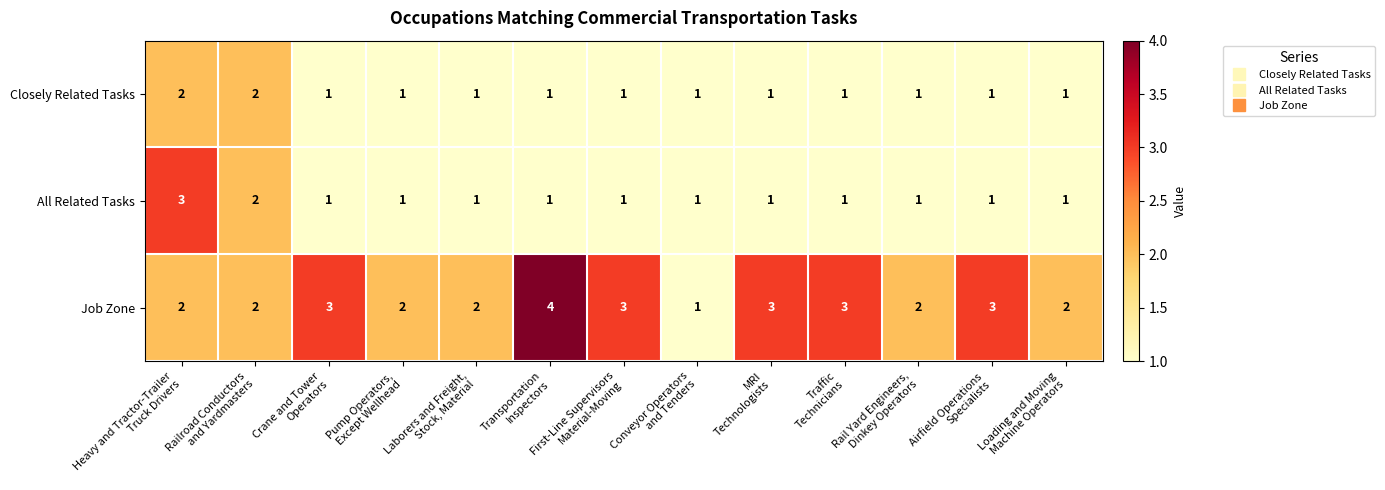

How many series are shown in this chart?

3